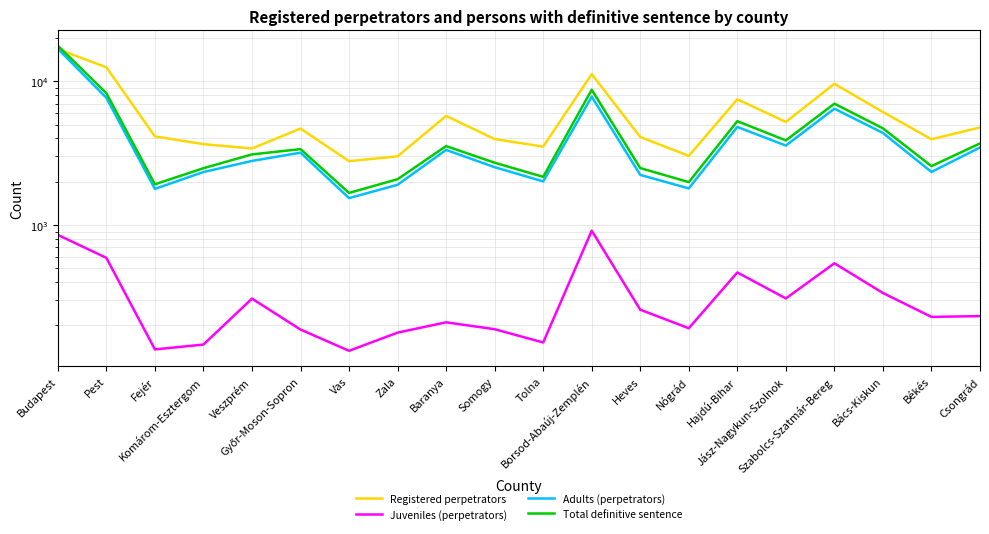

Count the number of data series in this chart.

4